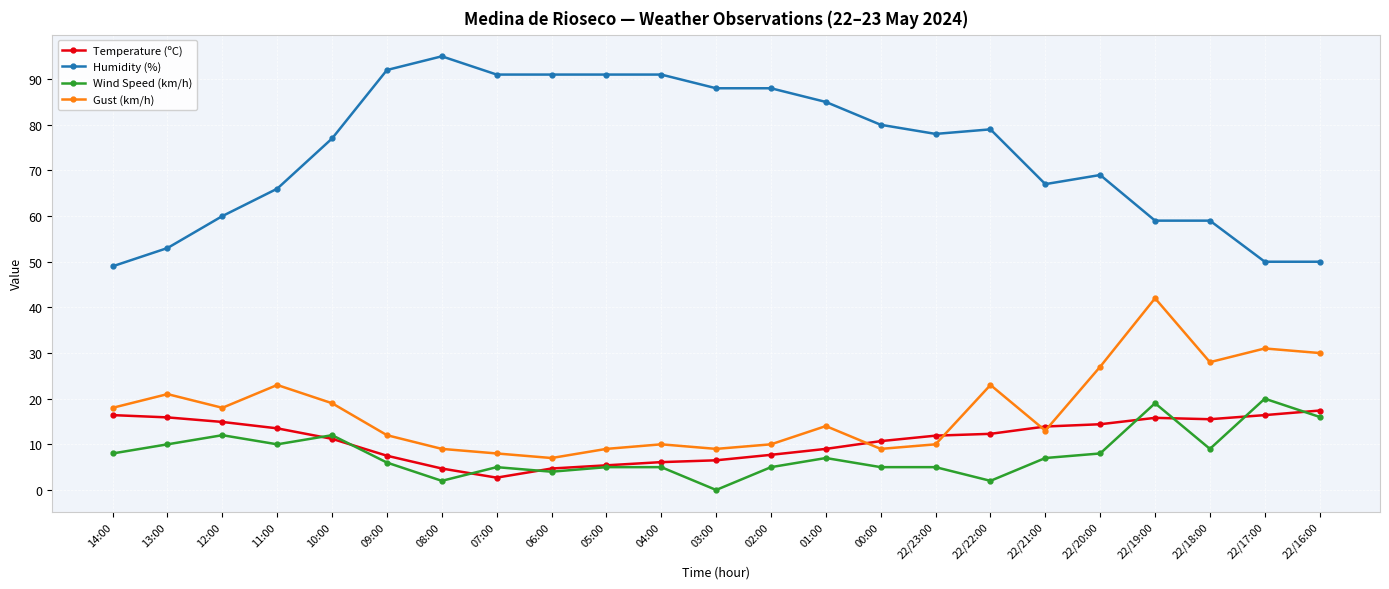

What is the maximum value shown in the chart?

95.0